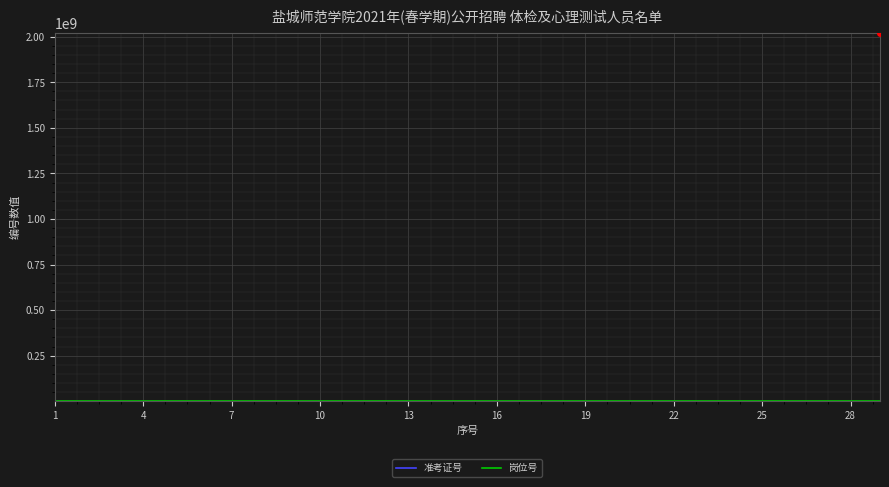

Which series has the largest range (max minus min)?

准考证号